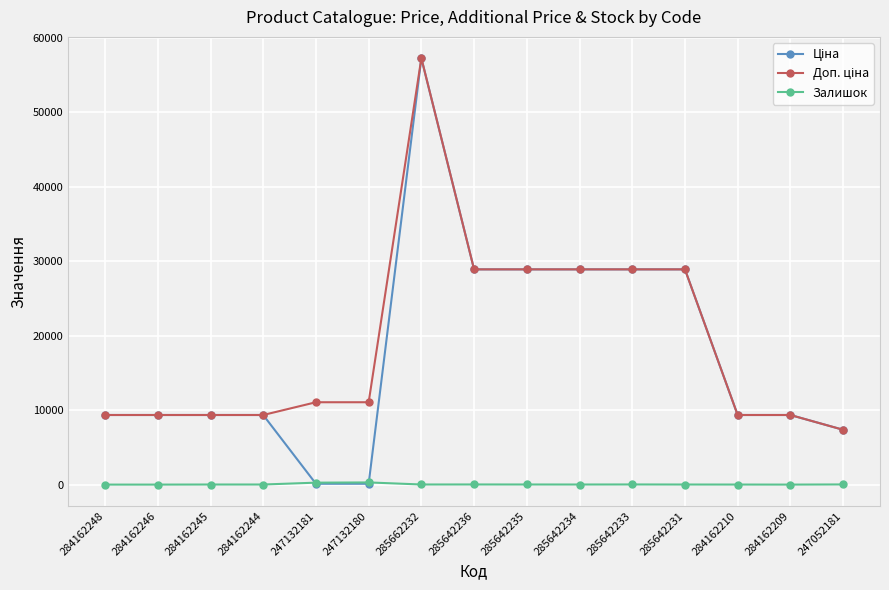

What is the sum of all Залишок values?

681.0